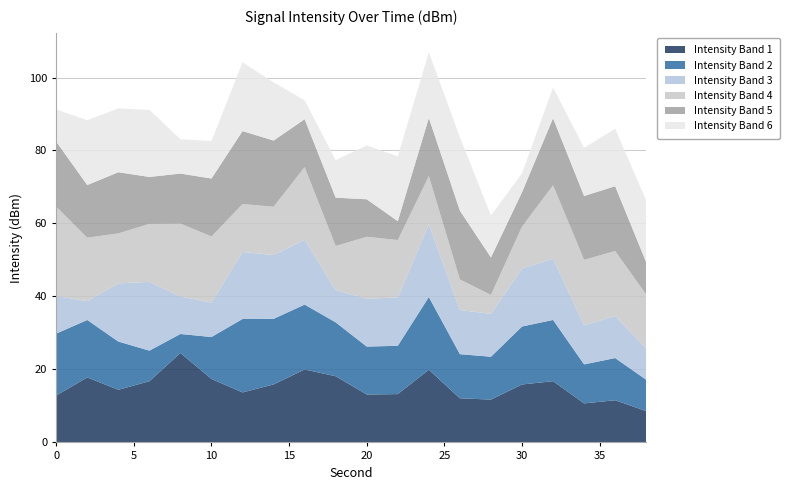

What is the lowest value of the Intensity Band 1 series?

8.6